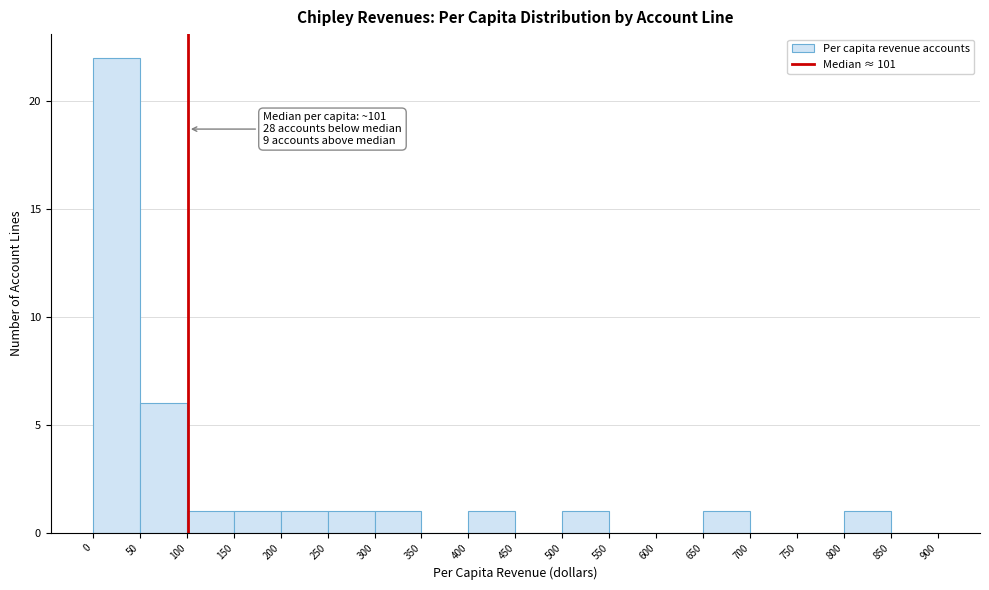

Which range on the x-axis has the tallest bar?

0 to 50